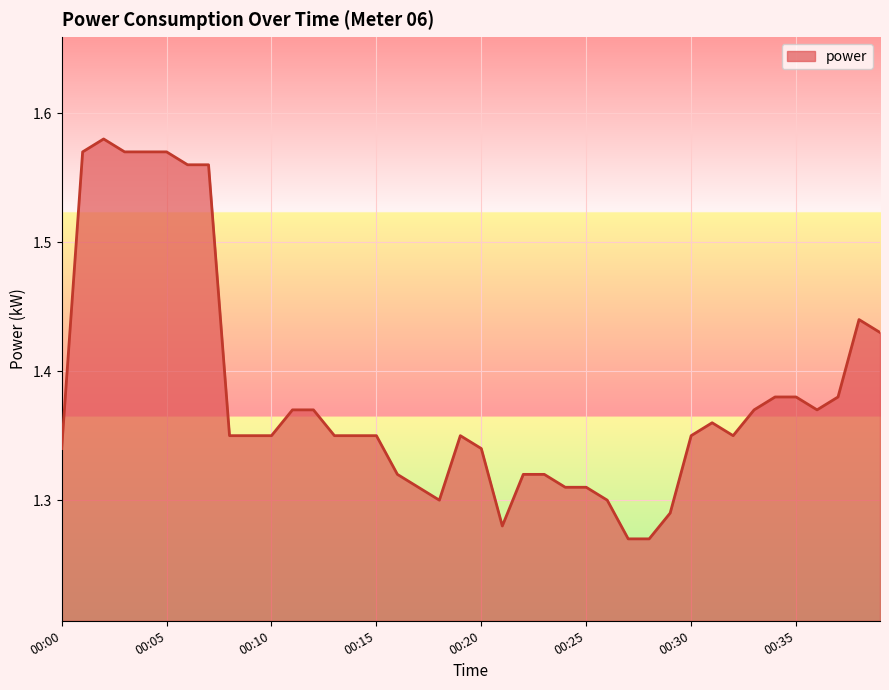

What is the difference between the maximum and minimum values?

0.3